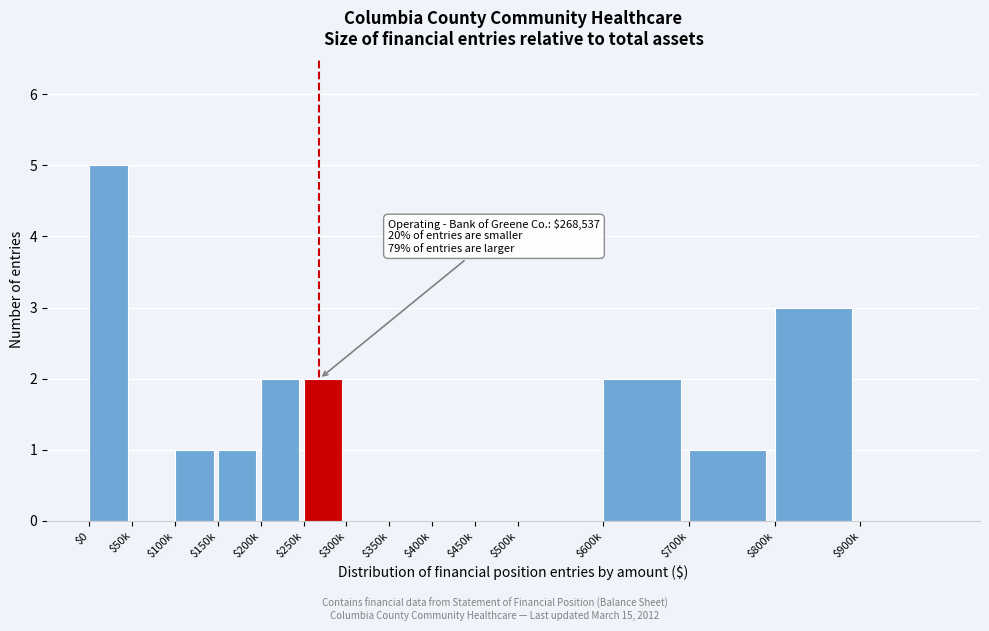

At which category does the chart reach its peak across all series?

$0